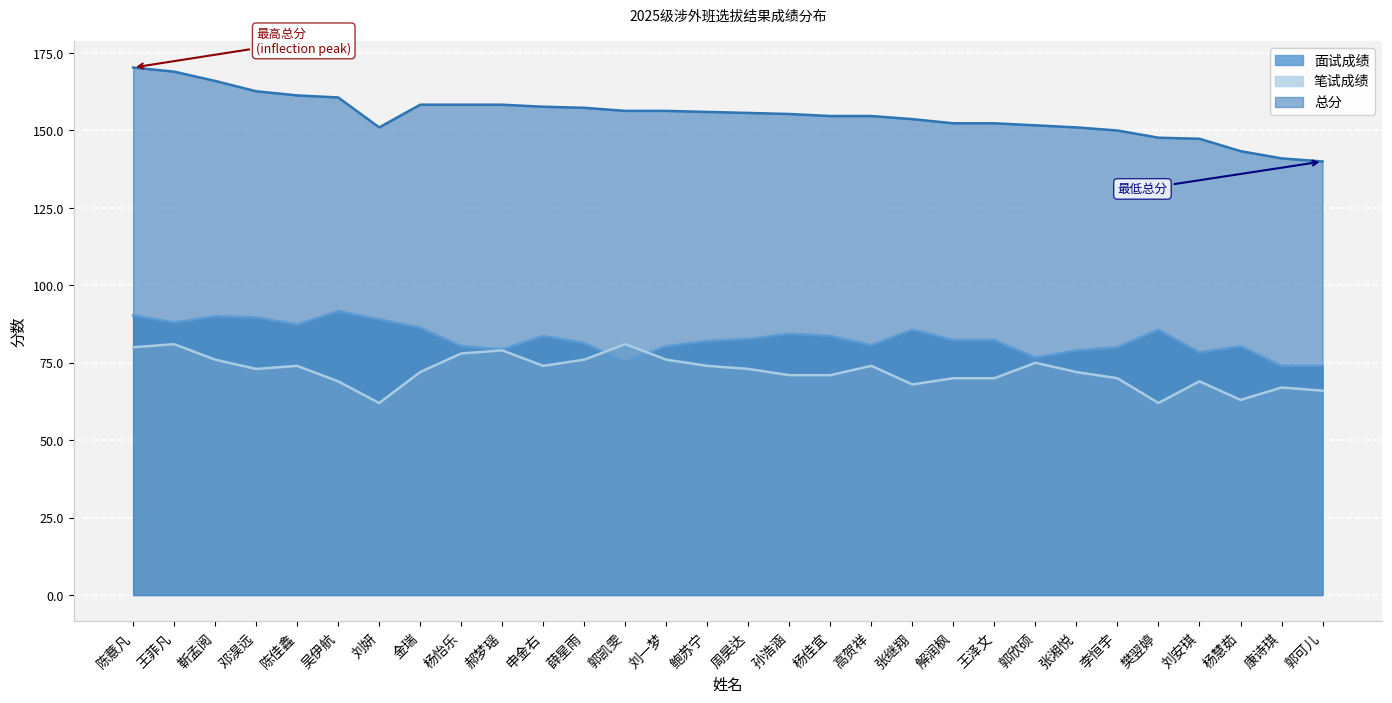

Reading right to left, list all the values displayed in this chart.

面试成绩: 郭可儿=74.0	康诗琪=74.0	杨慧茹=80.3	刘安琪=78.3	樊翌婷=85.7	李恒宇=80.0	张湘悦=79.0	郭欣硕=76.7	王泽文=82.3	解润枫=82.3	张继翔=85.7	高贺祥=80.7	杨佳宜=83.7	孙浩涵=84.3	周昊达=82.7	鲍苏宁=82.0	刘一梦=80.3	郭凯雯=75.3	薛星雨=81.3	申金右=83.7	郝梦瑶=79.3	杨怡乐=80.3	金瑞=86.3	刘妍=89.0	吴伊航=91.7	陈佳鑫=87.3	邓淏远=89.7	靳孟阅=90.0	王菲凡=88.0	陈薏凡=90.3
笔试成绩: 郭可儿=66.0	康诗琪=67.0	杨慧茹=63.0	刘安琪=69.0	樊翌婷=62.0	李恒宇=70.0	张湘悦=72.0	郭欣硕=75.0	王泽文=70.0	解润枫=70.0	张继翔=68.0	高贺祥=74.0	杨佳宜=71.0	孙浩涵=71.0	周昊达=73.0	鲍苏宁=74.0	刘一梦=76.0	郭凯雯=81.0	薛星雨=76.0	申金右=74.0	郝梦瑶=79.0	杨怡乐=78.0	金瑞=72.0	刘妍=62.0	吴伊航=69.0	陈佳鑫=74.0	邓淏远=73.0	靳孟阅=76.0	王菲凡=81.0	陈薏凡=80.0
总分: 郭可儿=140.0	康诗琪=141.0	杨慧茹=143.3	刘安琪=147.3	樊翌婷=147.7	李恒宇=150.0	张湘悦=151.0	郭欣硕=151.7	王泽文=152.3	解润枫=152.3	张继翔=153.7	高贺祥=154.7	杨佳宜=154.7	孙浩涵=155.3	周昊达=155.7	鲍苏宁=156.0	刘一梦=156.3	郭凯雯=156.3	薛星雨=157.3	申金右=157.7	郝梦瑶=158.3	杨怡乐=158.3	金瑞=158.3	刘妍=151.0	吴伊航=160.7	陈佳鑫=161.3	邓淏远=162.7	靳孟阅=166.0	王菲凡=169.0	陈薏凡=170.3